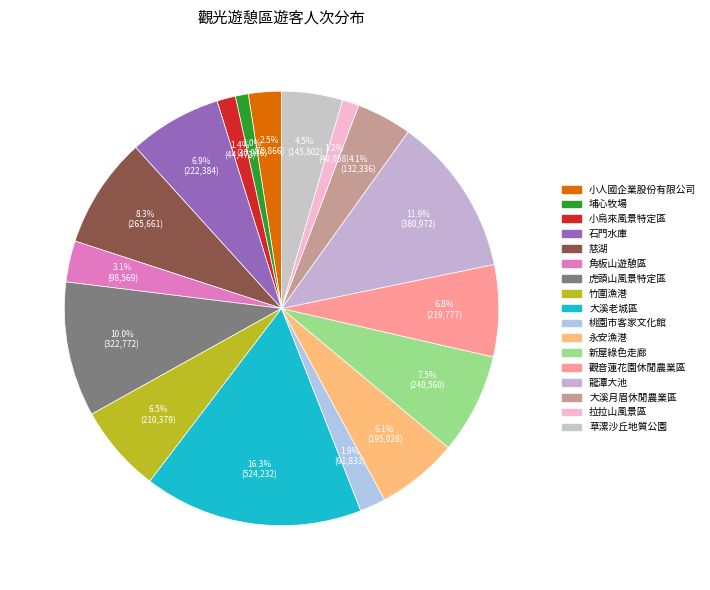

Count the number of slices in the pie.

17